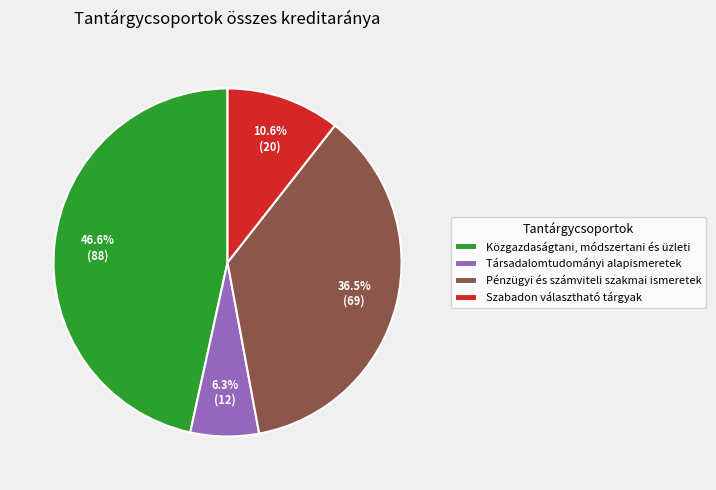

Which has a higher value, Közgazdaságtani, módszertani és üzleti or Pénzügyi és számviteli szakmai ismeretek?

Közgazdaságtani, módszertani és üzleti